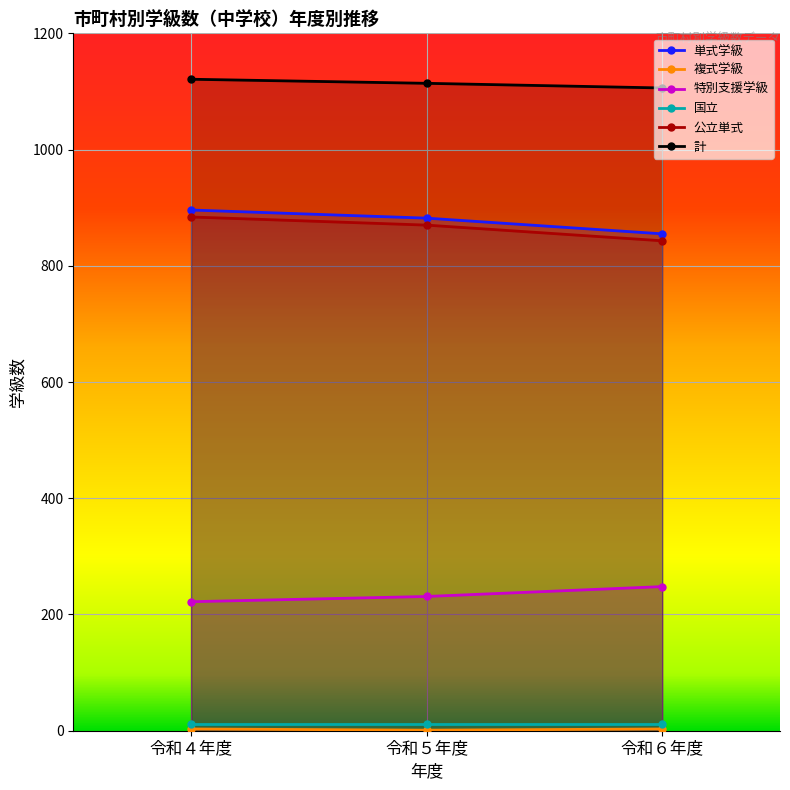

Read the 単式学級 value at 令和４年度, to the nearest 10.

900